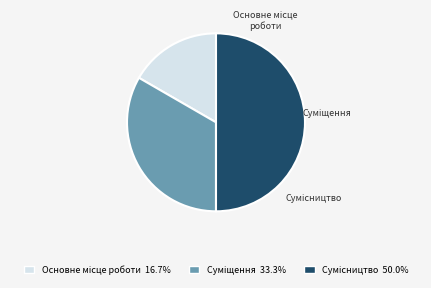

Is it true that Сумісництво is 61% of the pie?

False